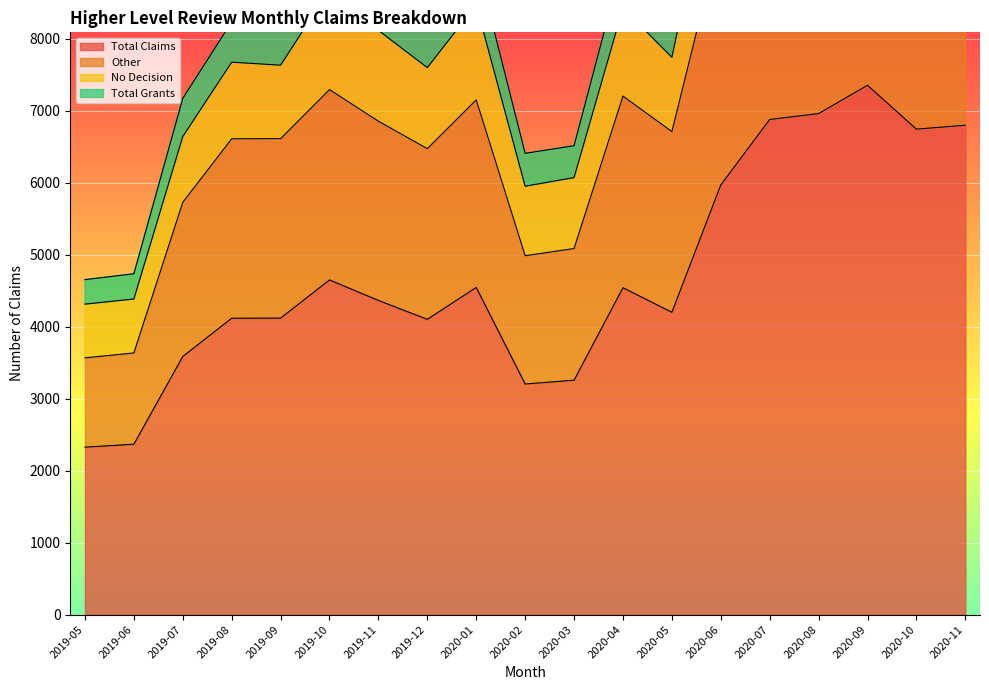

True or false: Total Claims has a value of 2384 at 2019-10.

False